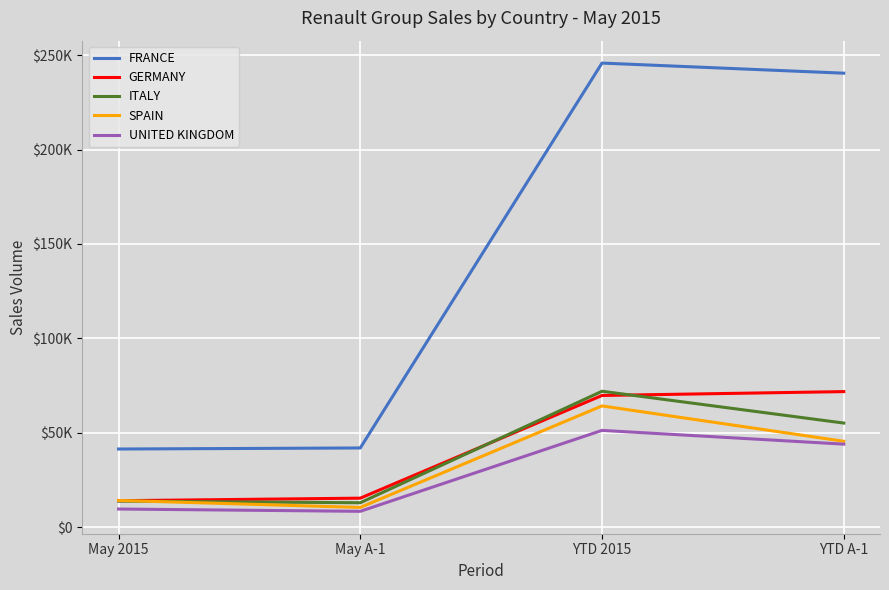

Which series has the largest range (max minus min)?

FRANCE